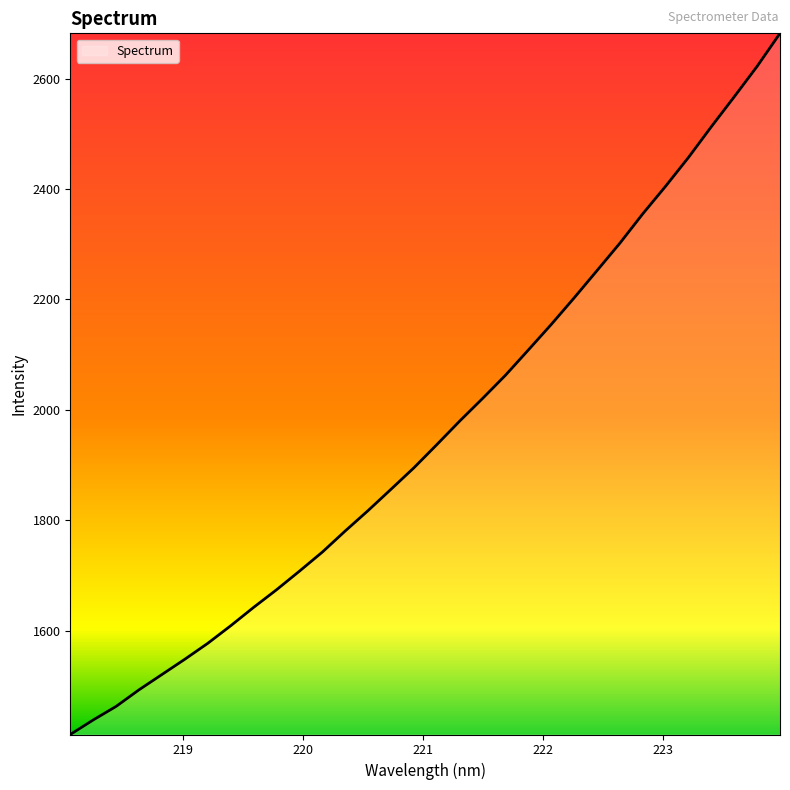

What is the maximum value shown in the chart?

2681.9